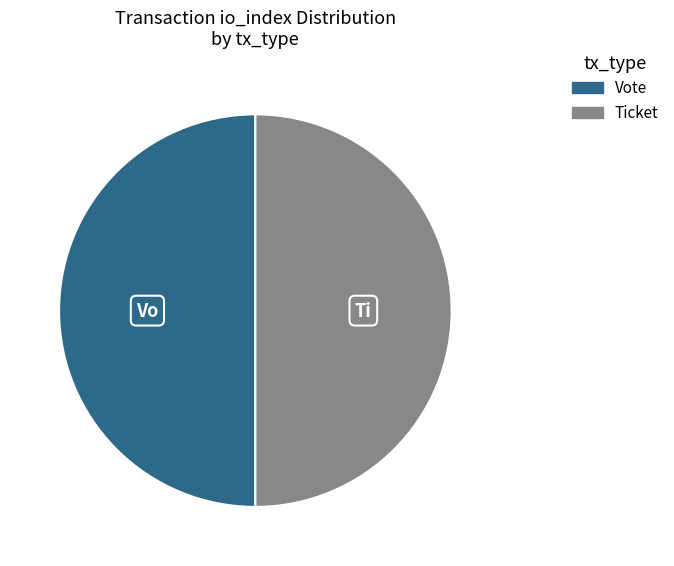

How many slices are in this pie chart?

2